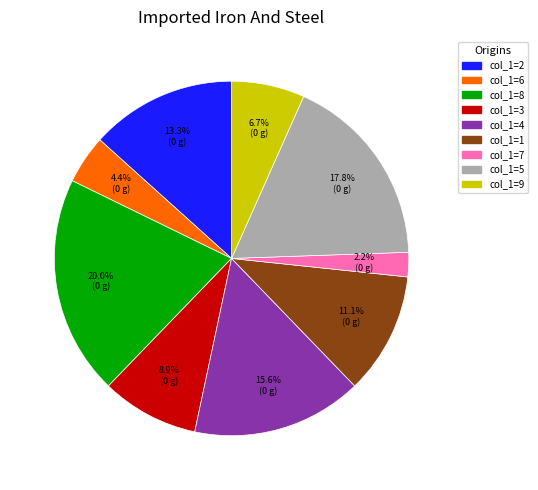

Does any single category account for the majority?

No